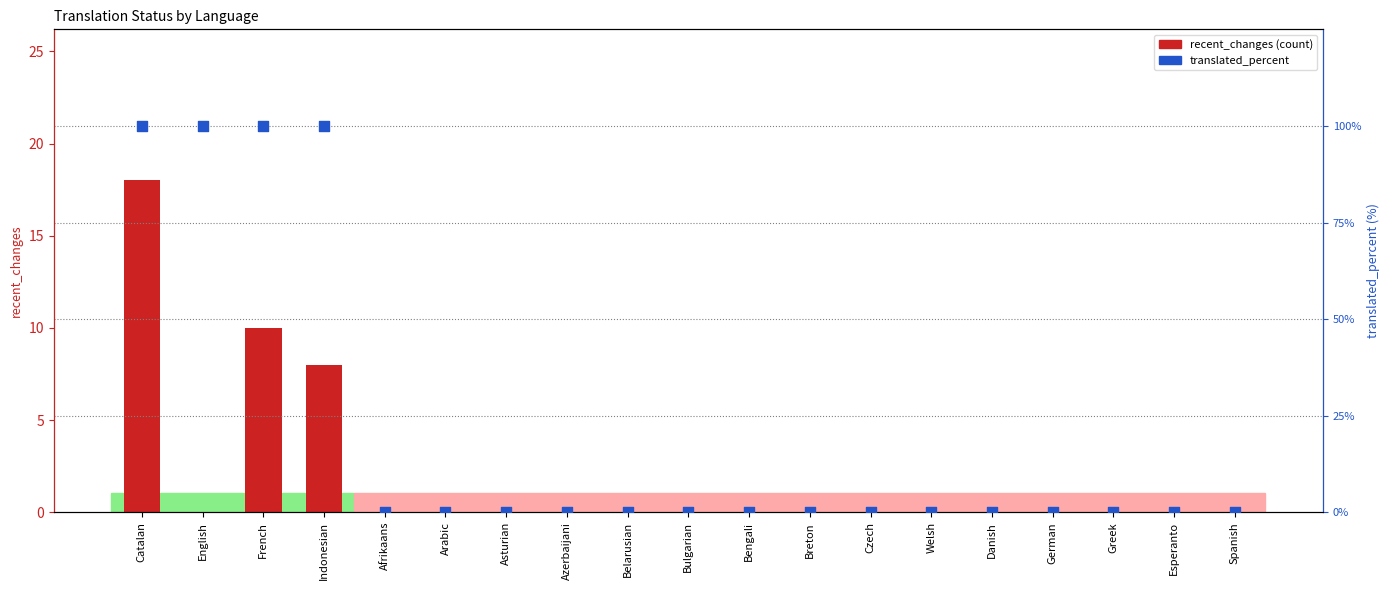

Which series has the largest total across all categories?

translated_percent